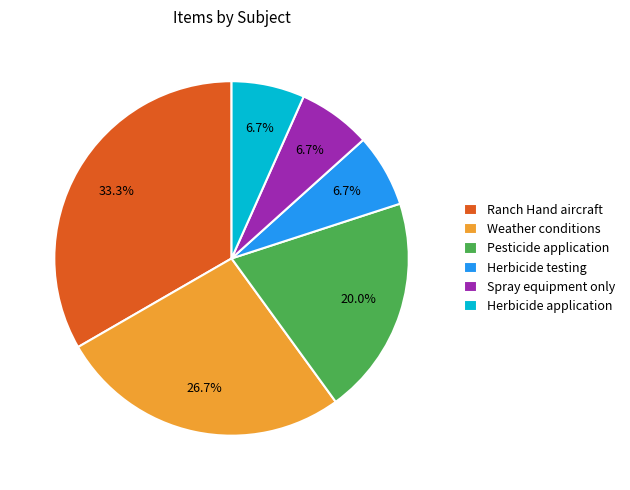

Is there a majority slice in this chart?

No